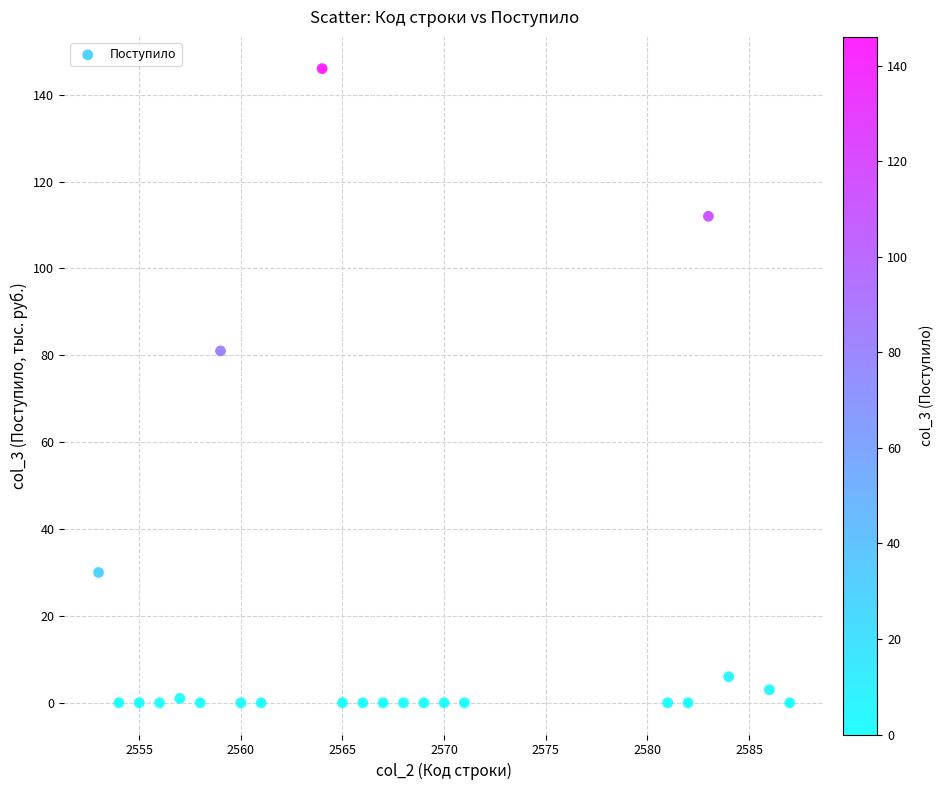

What Y value in the scatter plot is closest to 73?

81